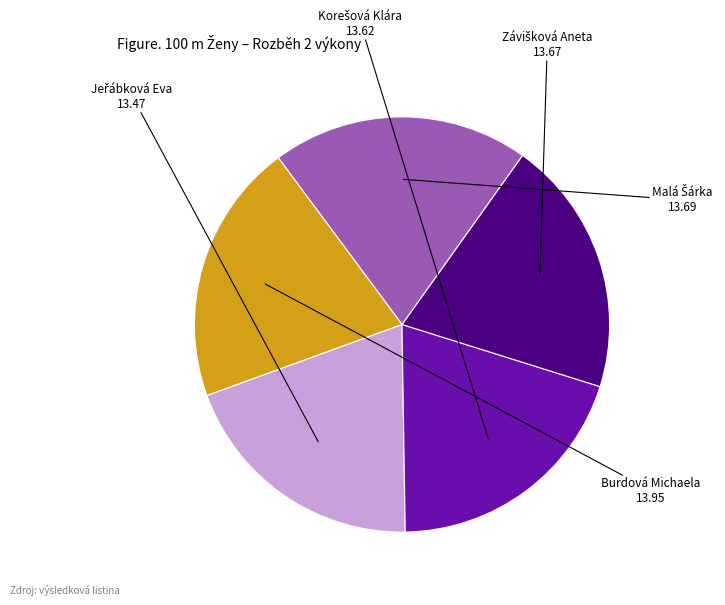

Is it true that Burdová Michaela is 20% of the pie?

True